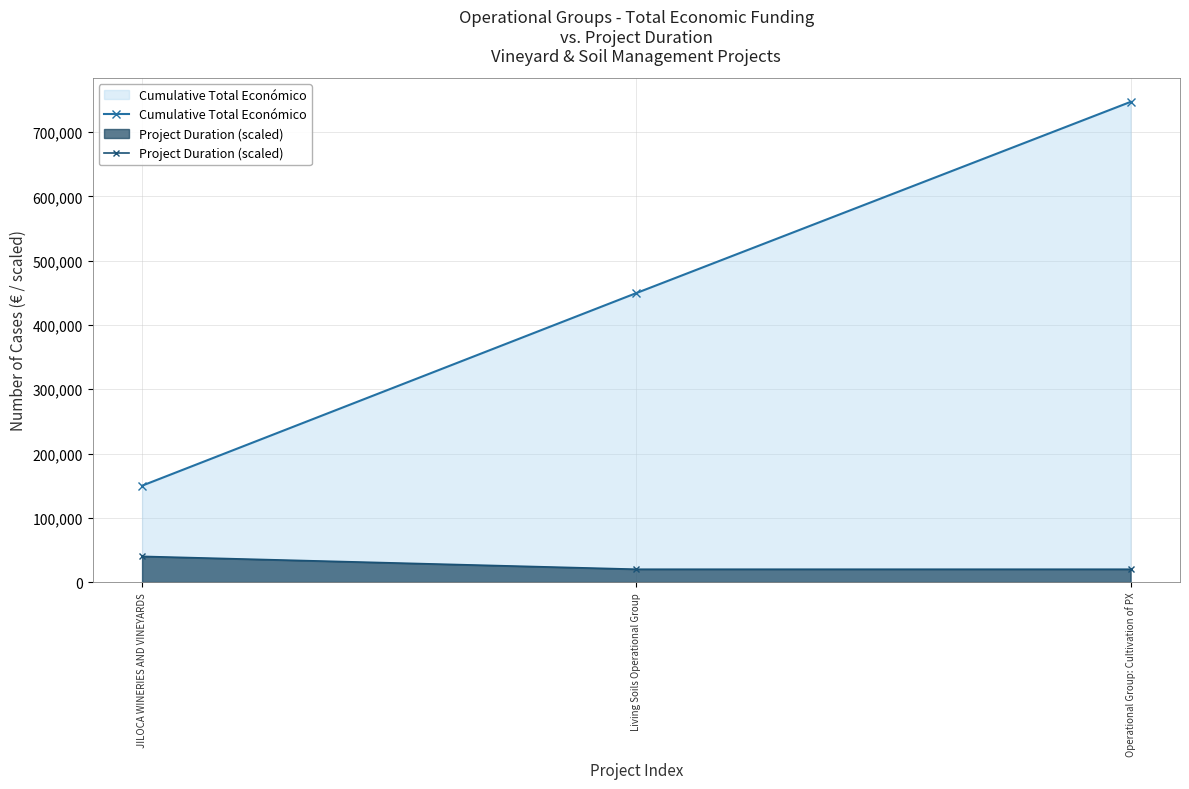

What is the label of the 3rd point from the right?

JILOCA WINERIES AND VINEYARDS